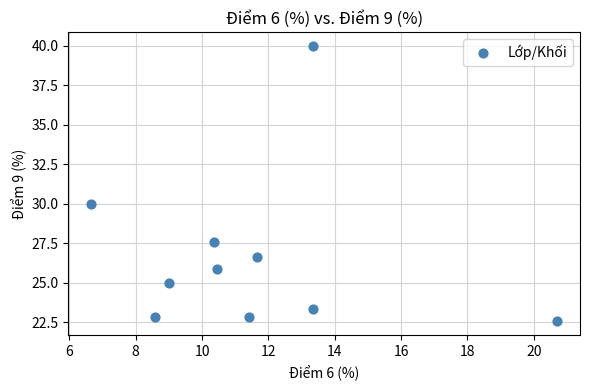

What Y value in the scatter plot is closest to 31?

30.0